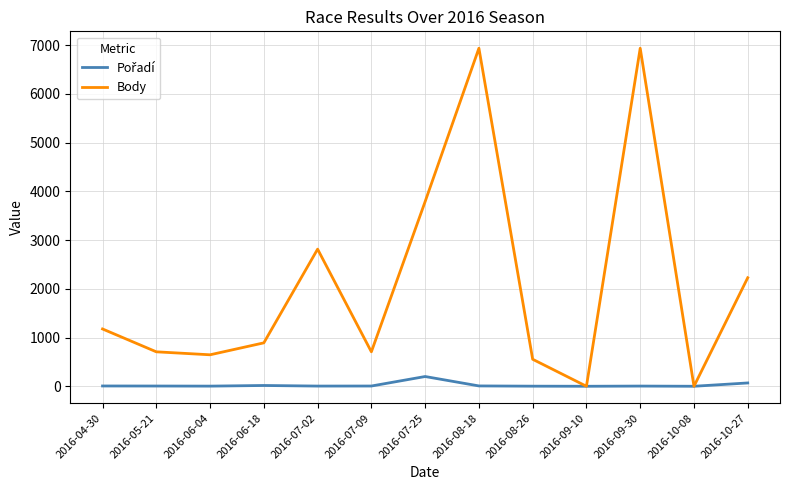

Between 2016-06-18 and 2016-09-10, which series saw the biggest shift?

Body